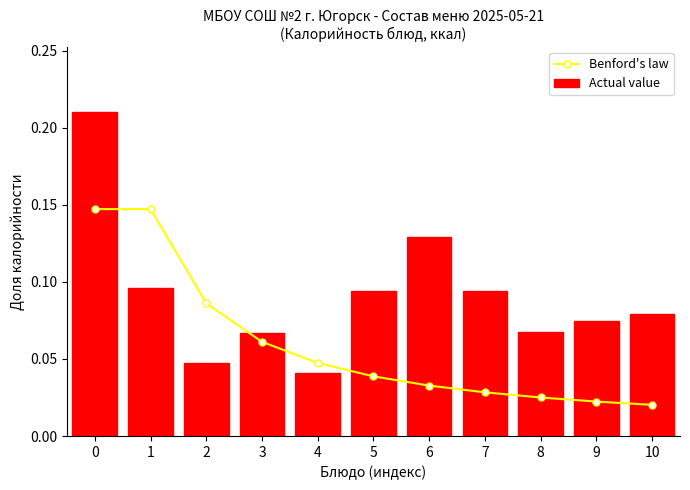

Reading left to right, transcribe all the data shown in this chart.

Benford's law: 0.1	0.1	0.1	0.1	0.0	0.0	0.0	0.0	0.0	0.0	0.0
Actual value: 0.2	0.1	0.0	0.1	0.0	0.1	0.1	0.1	0.1	0.1	0.1